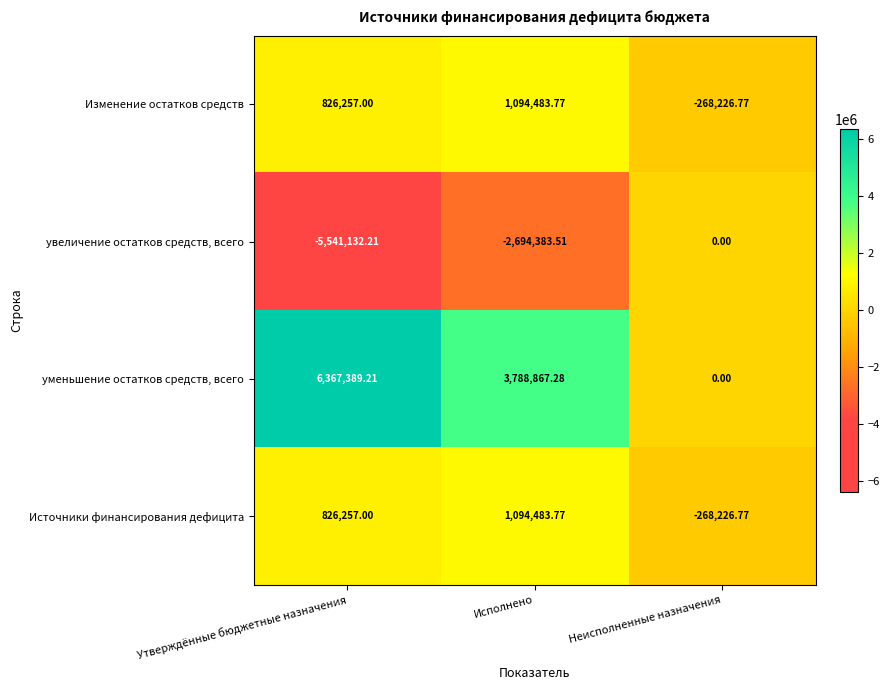

Where is Изменение остатков средств nearest to the value 413128?

Утверждённые бюджетные назначения